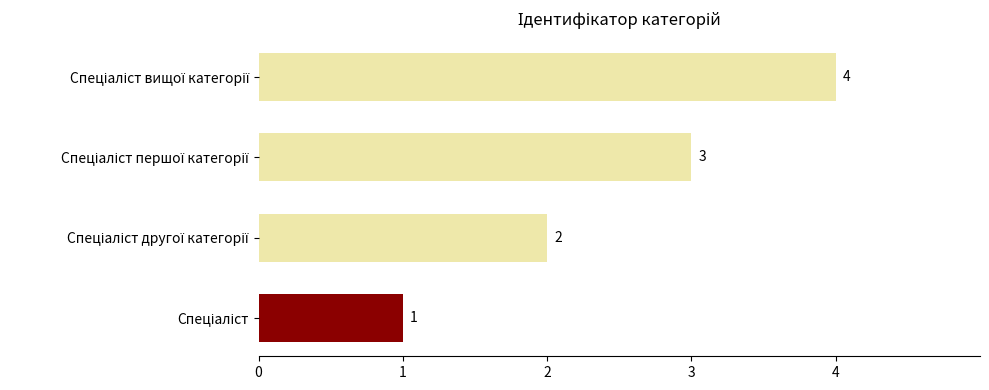

What is the difference between the maximum and minimum values?

3